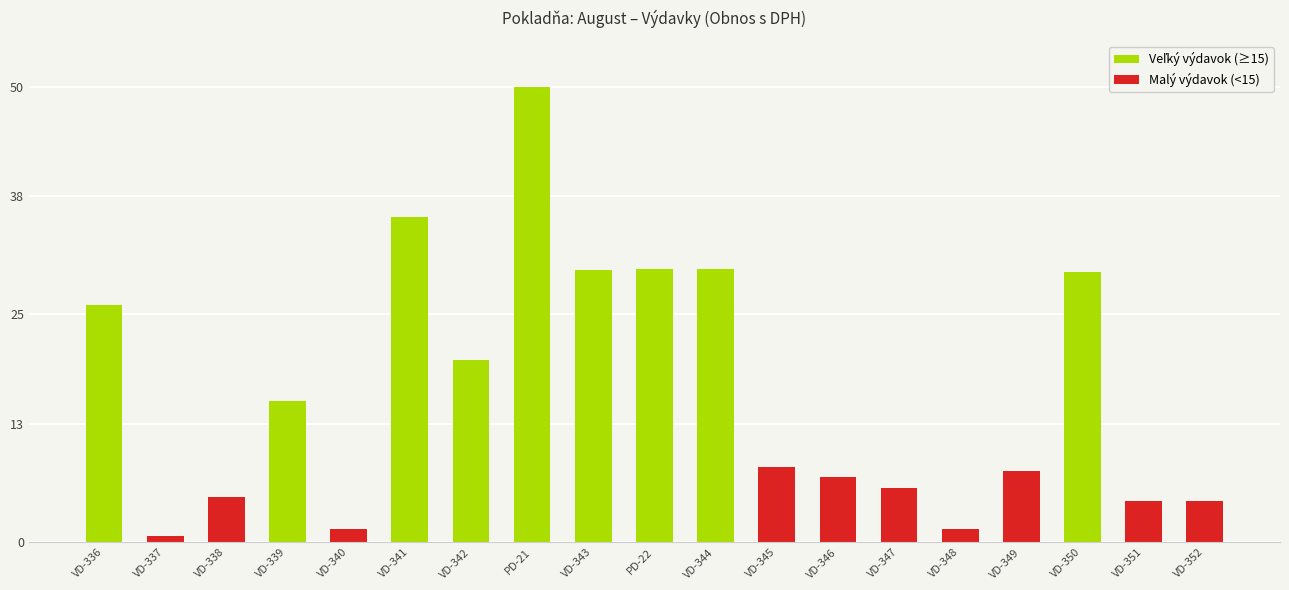

What is the difference between the maximum and minimum values?

49.3